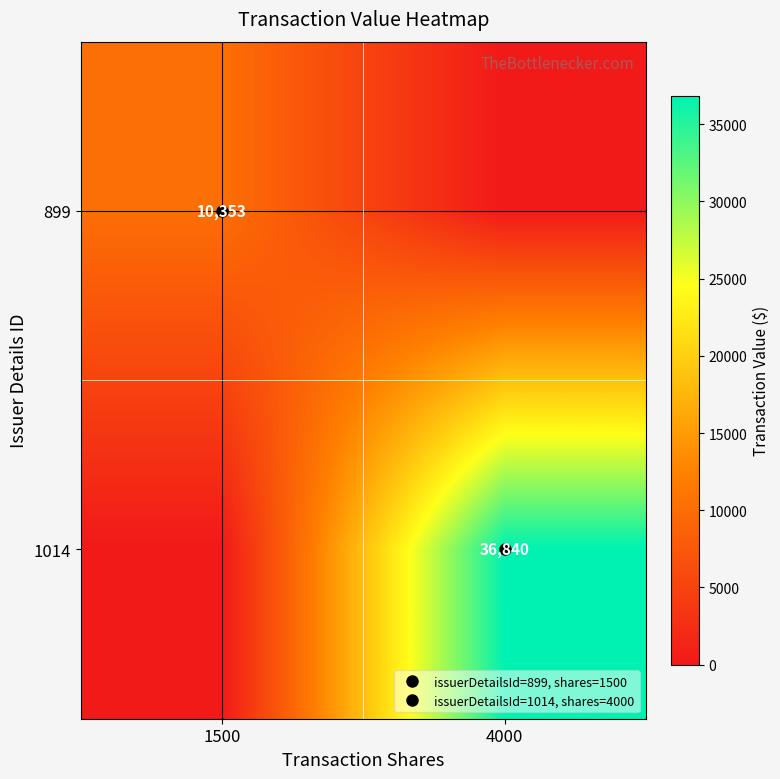

What is the sum of the 1014 values at 1500 and 4000?

36840